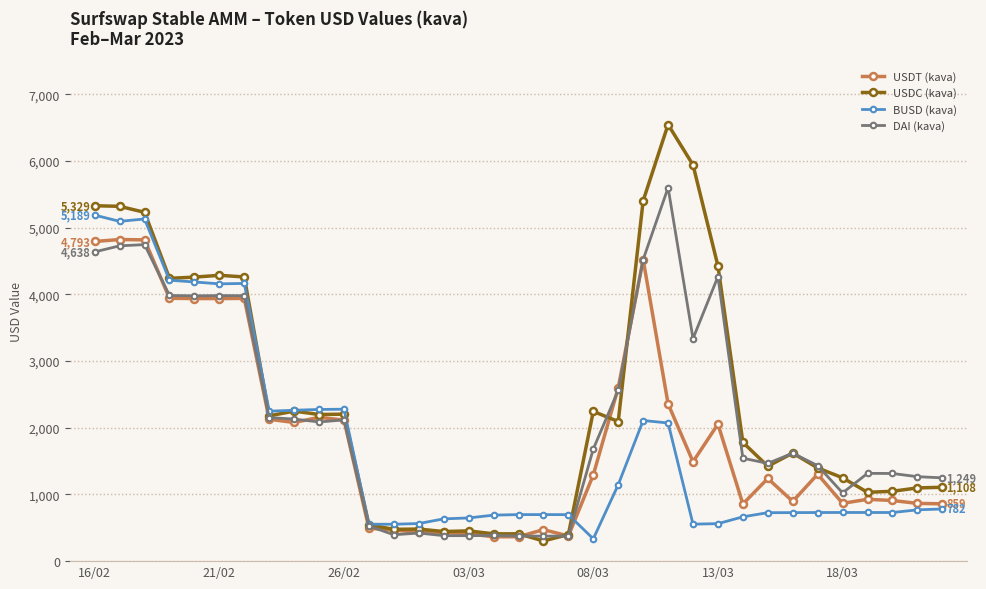

Which series has the largest range (max minus min)?

USDC (kava)